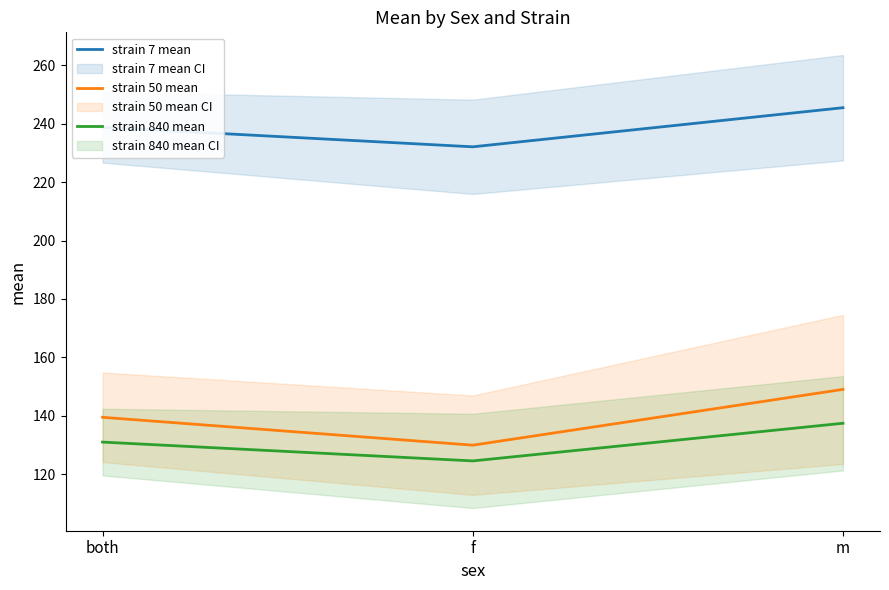

Which category has the highest value across all series?

m